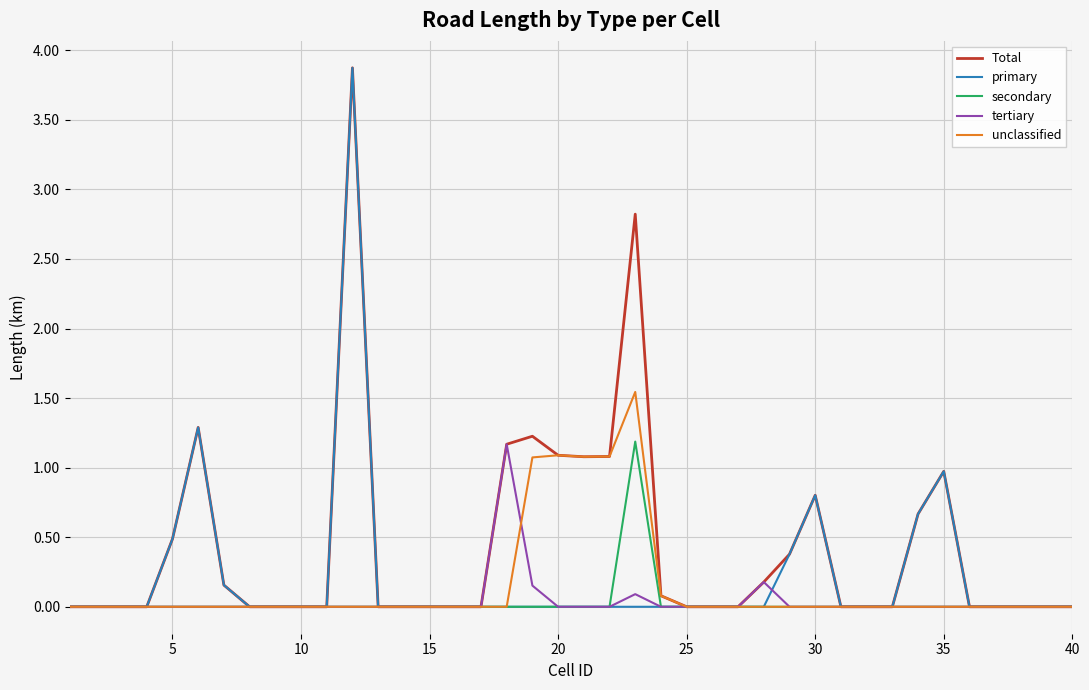

Which series has the largest total across all categories?

Total